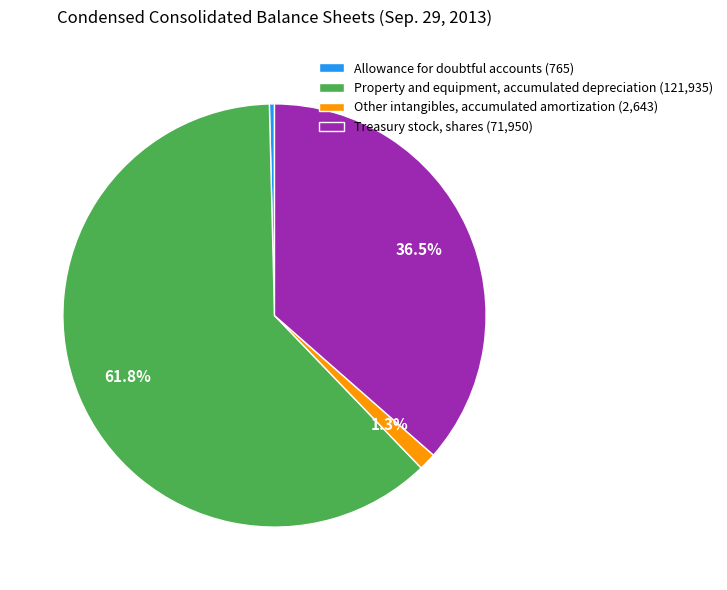

Do Other intangibles, accumulated amortization (2,643) and Treasury stock, shares (71,950) together represent more than half of the pie?

No